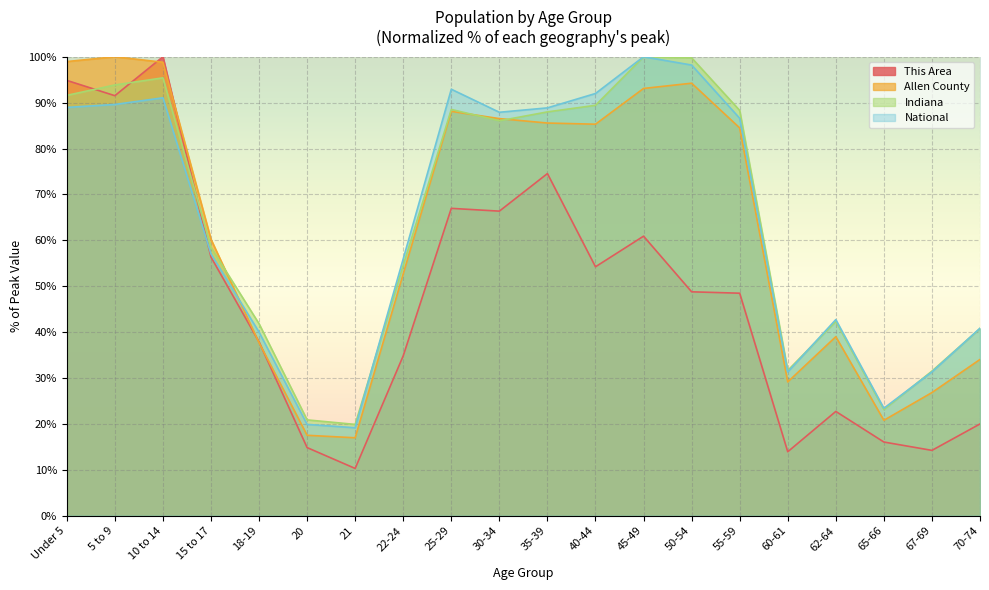

What is the sum of all Indiana values?

1286.0